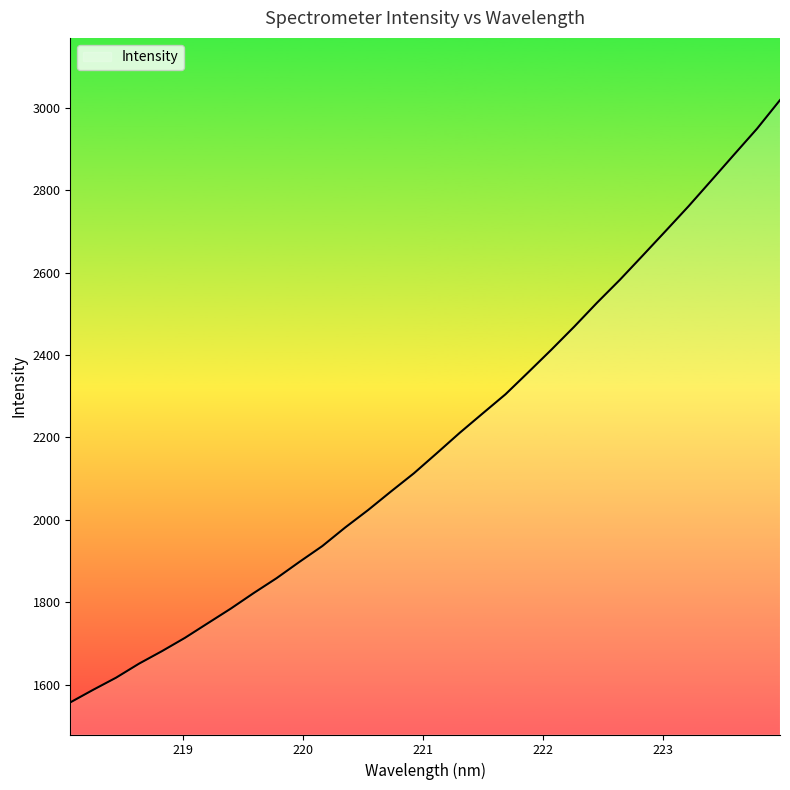

What is the maximum value shown in the chart?

3018.4